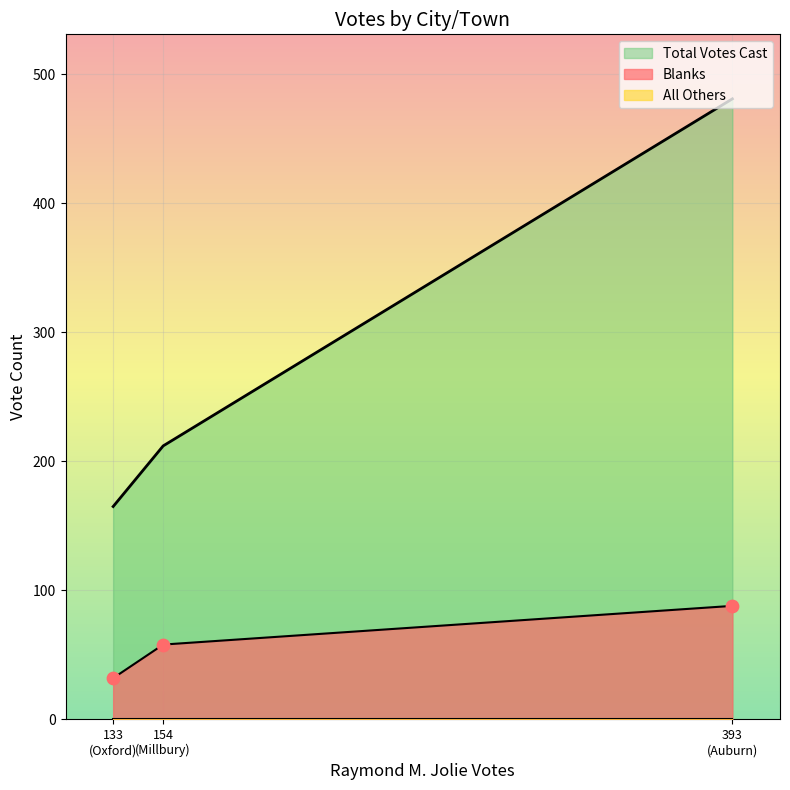

What is the total value across all series at Millbury?

270